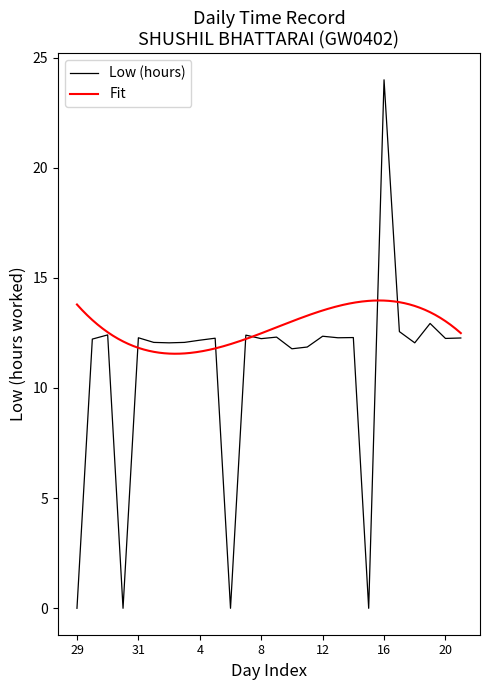

At which label is the value closest to 11?

10